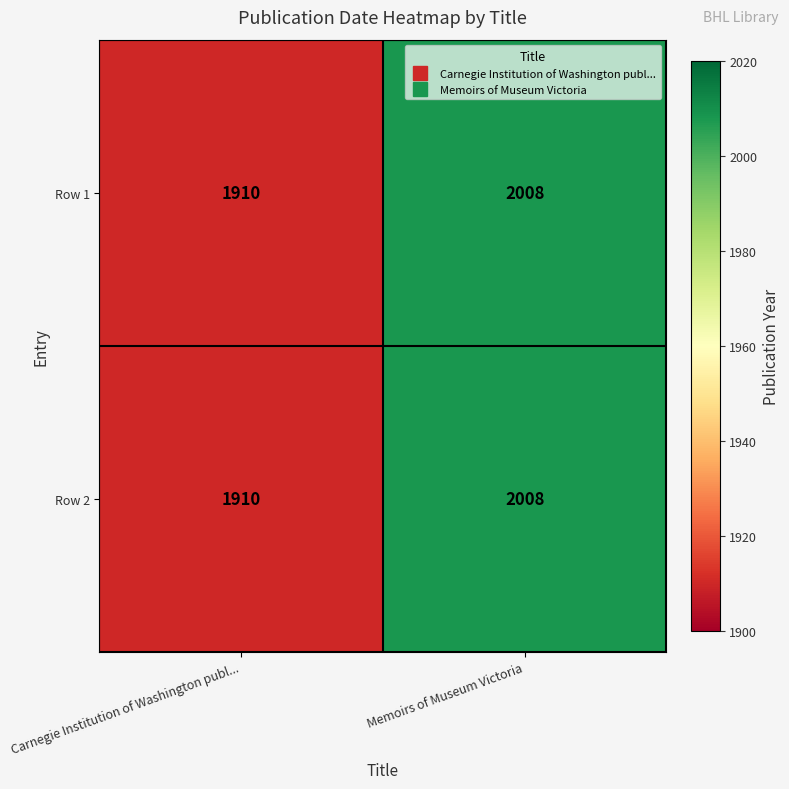

At which category does the chart reach its peak across all series?

Memoirs of Museum Victoria